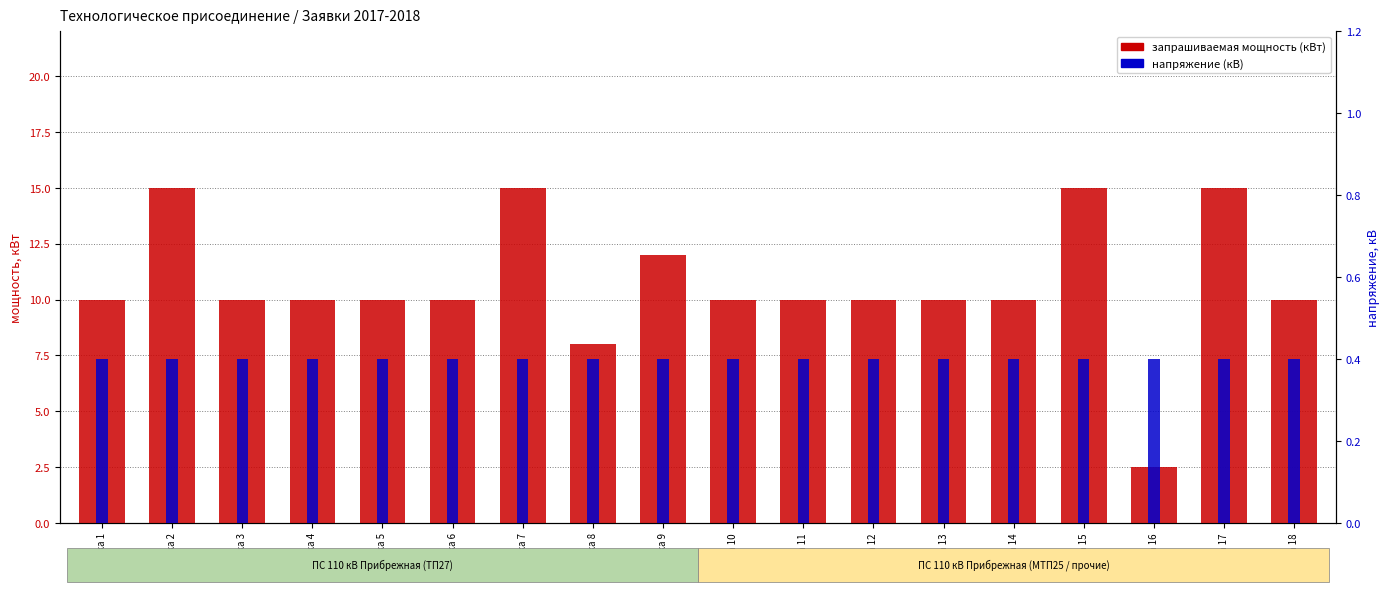

What is the value of the запрашиваемая мощность (кВт) bar at the 10th from the left?

10.0